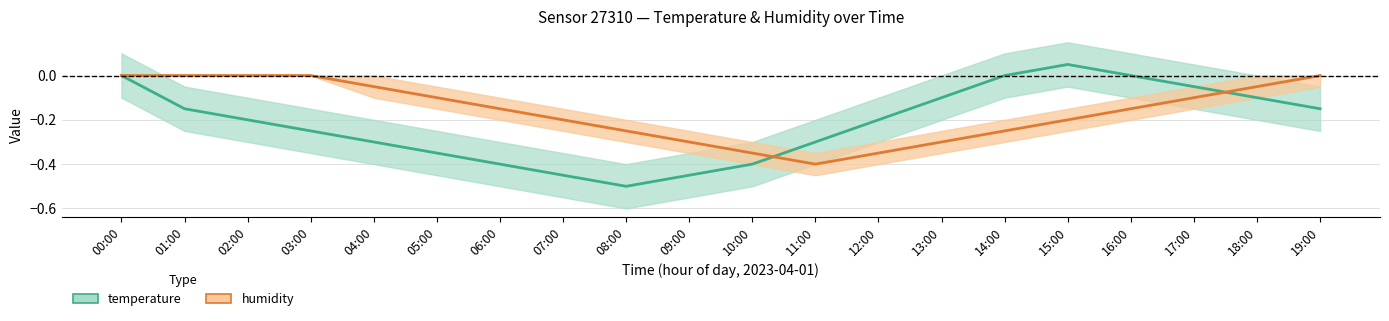

Where is the first local minimum for temperature?

08:00